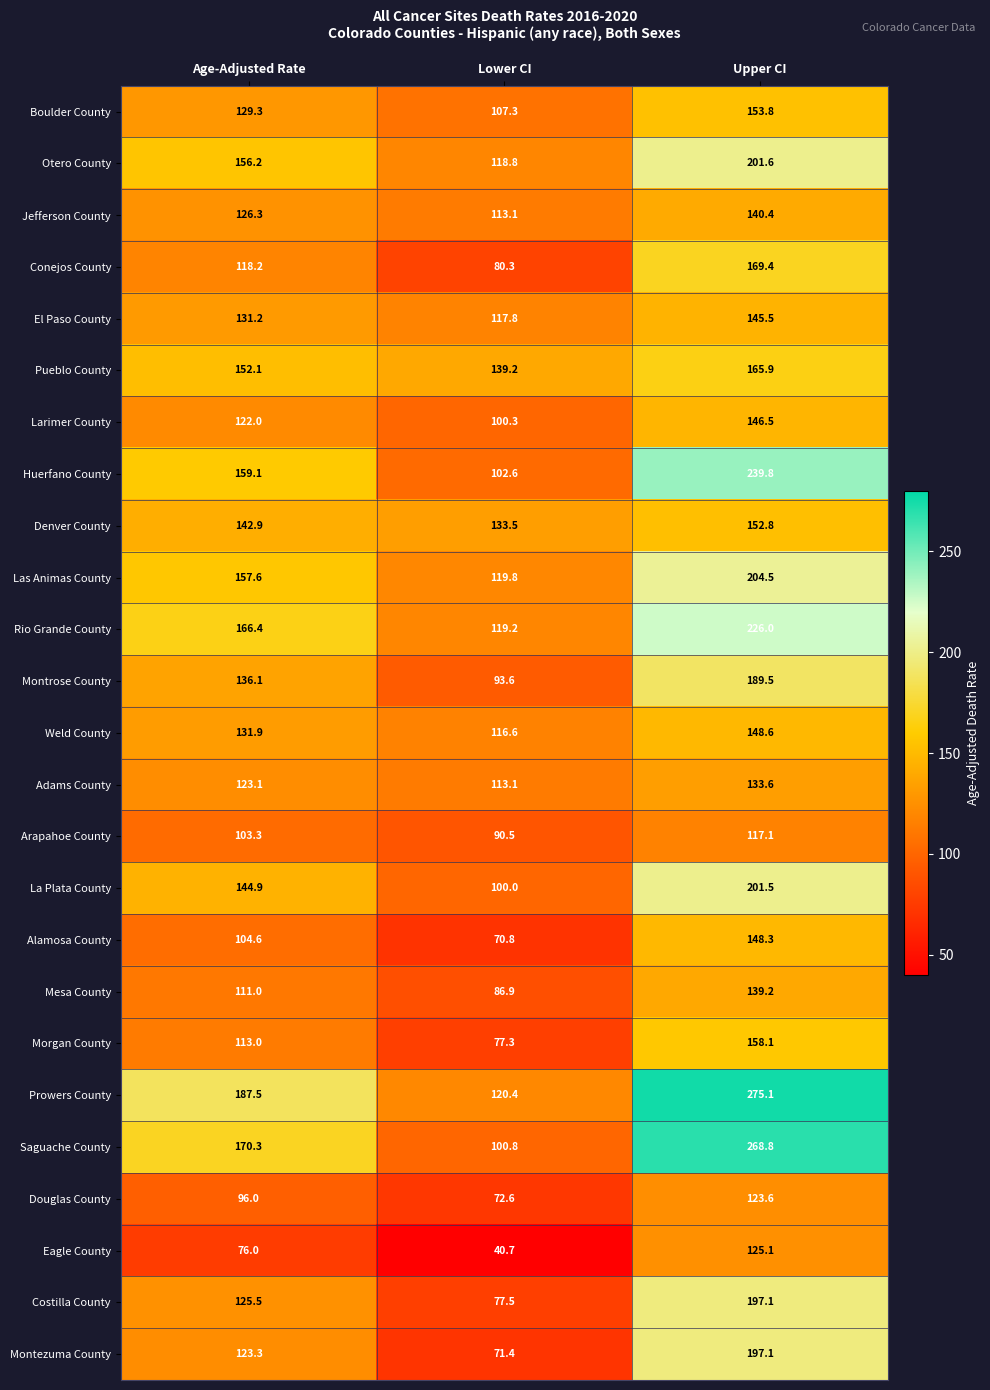

Read the Jefferson County value at Upper CI.

140.4